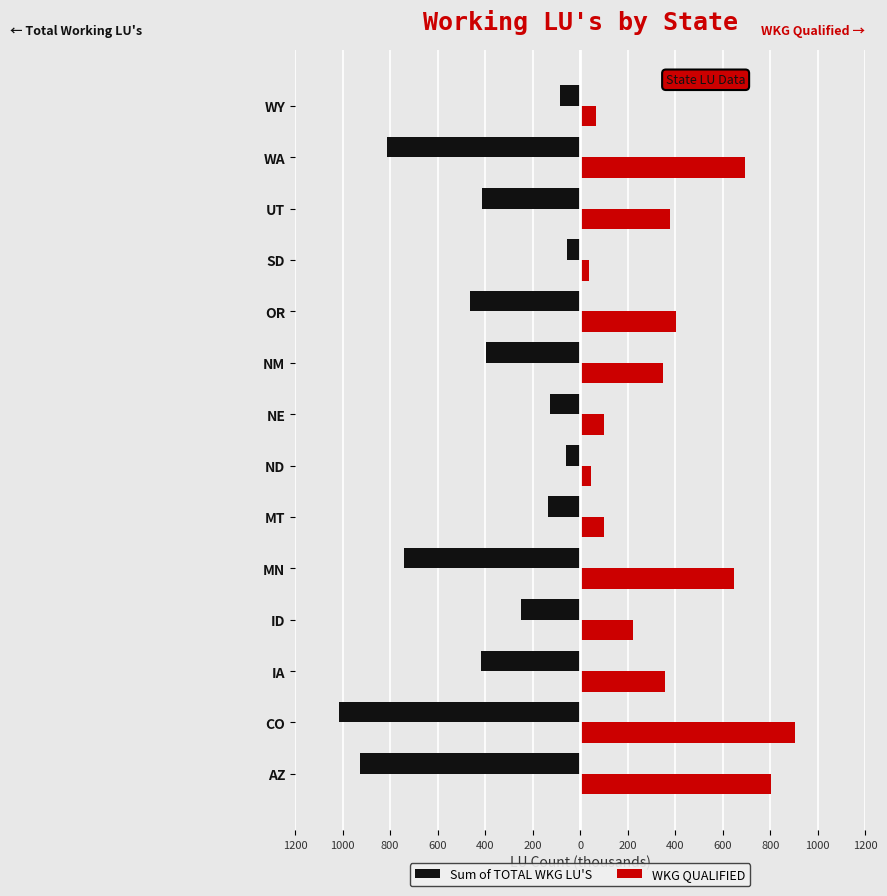

What are all the series names shown in the legend?

Sum of TOTAL WKG LU'S, WKG QUALIFIED